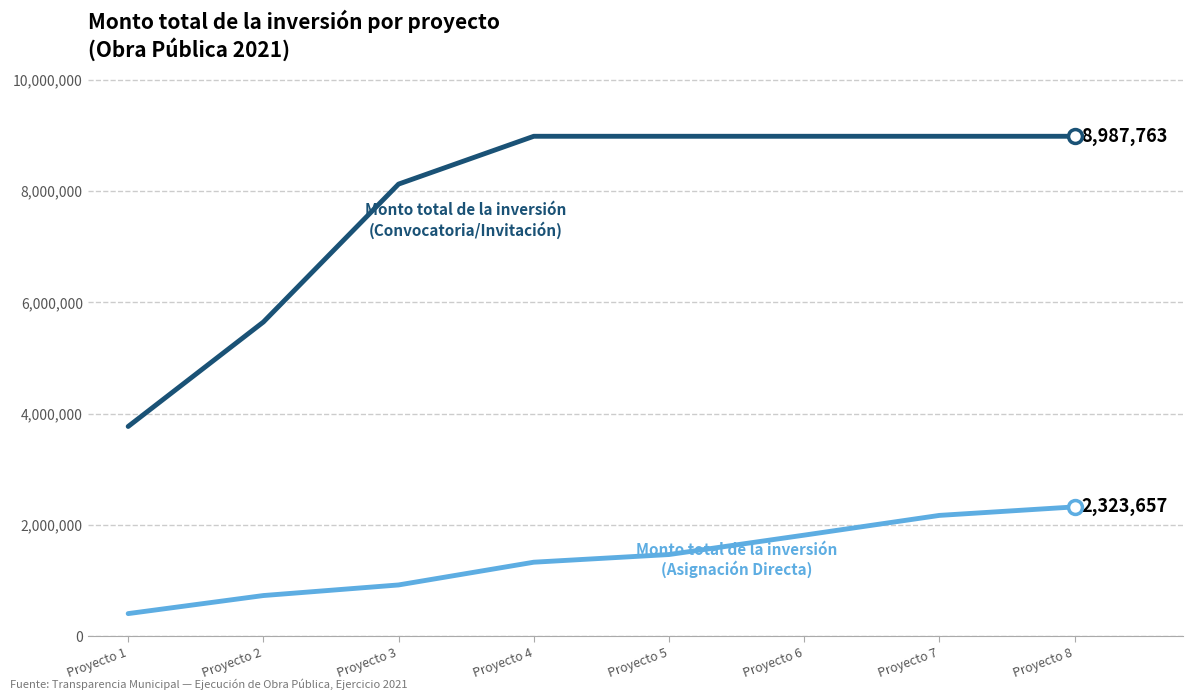

What is the total value across all series at Proyecto 1?

4174864.8